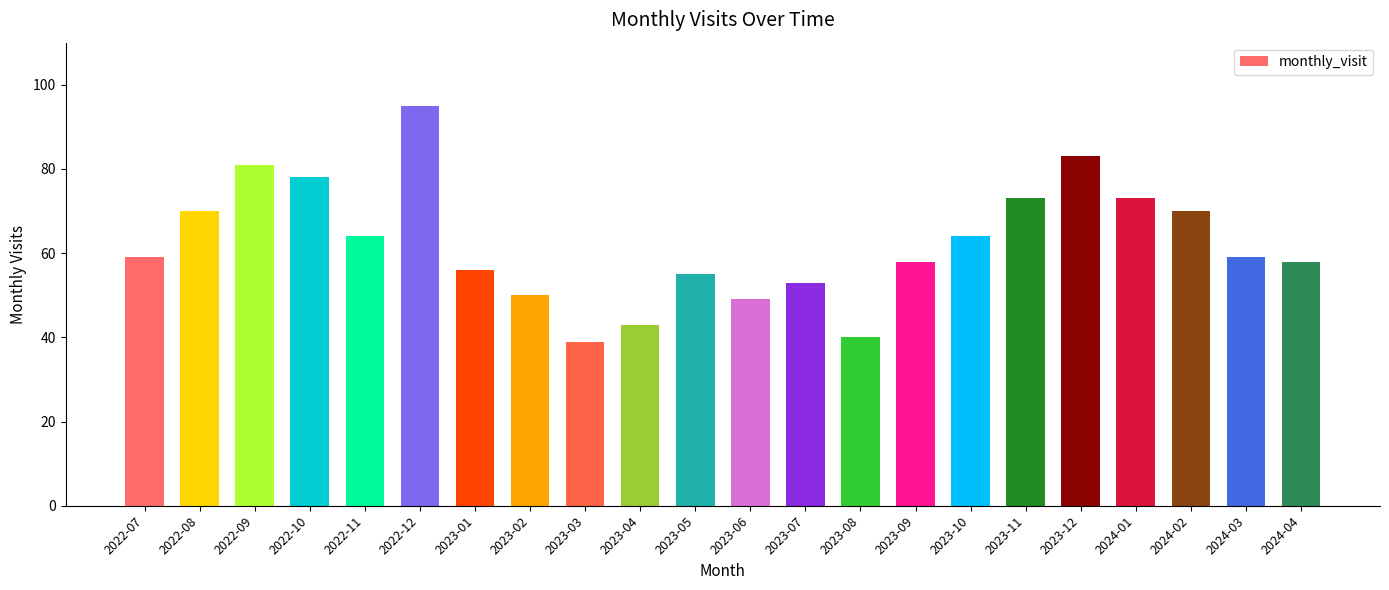

Which has a higher value, 2022-12 or 2023-06?

2022-12